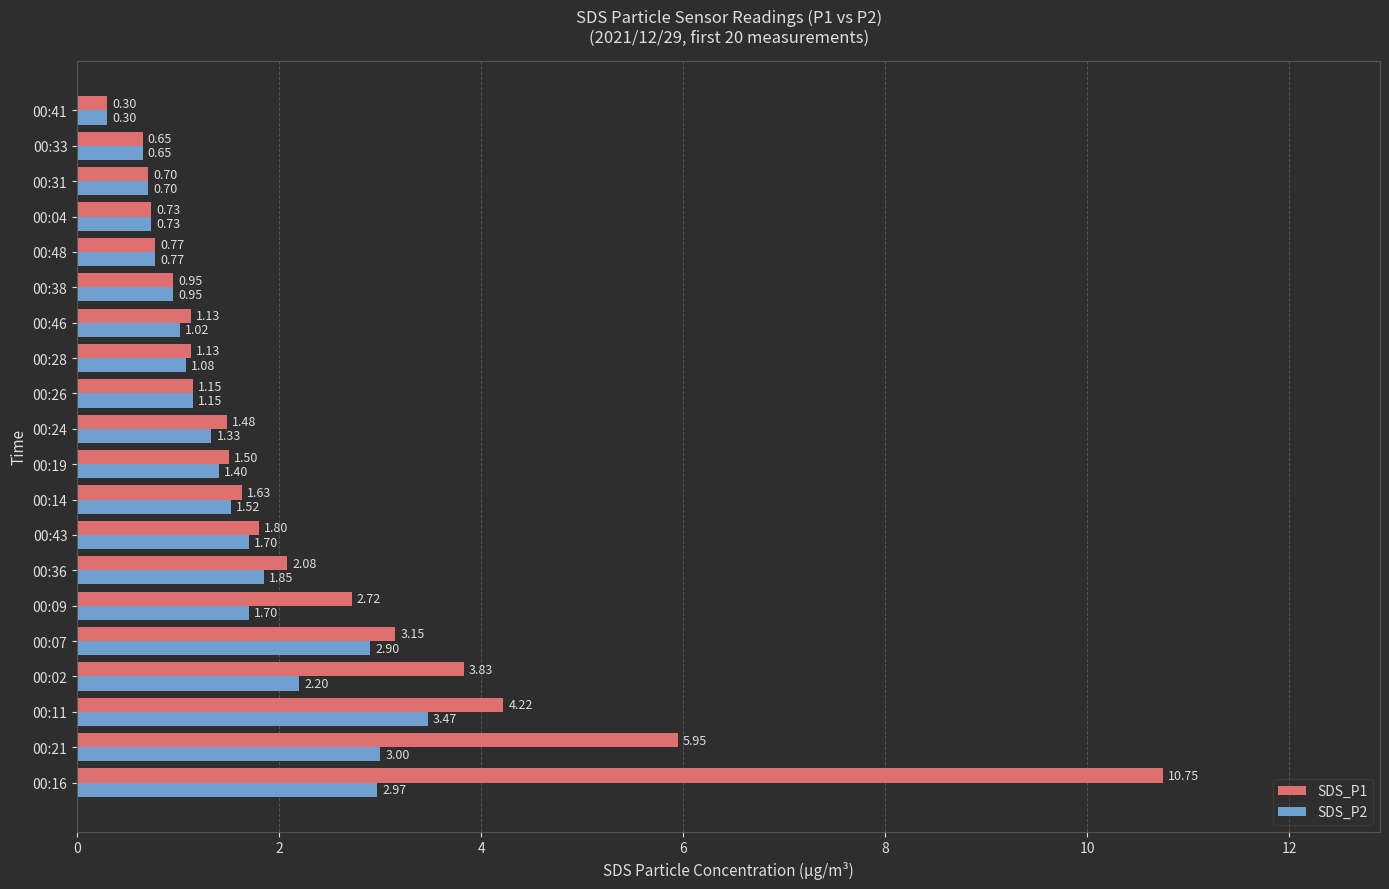

Is the value of SDS_P2 at 00:19 greater than the value of SDS_P1 at 00:48?

Yes